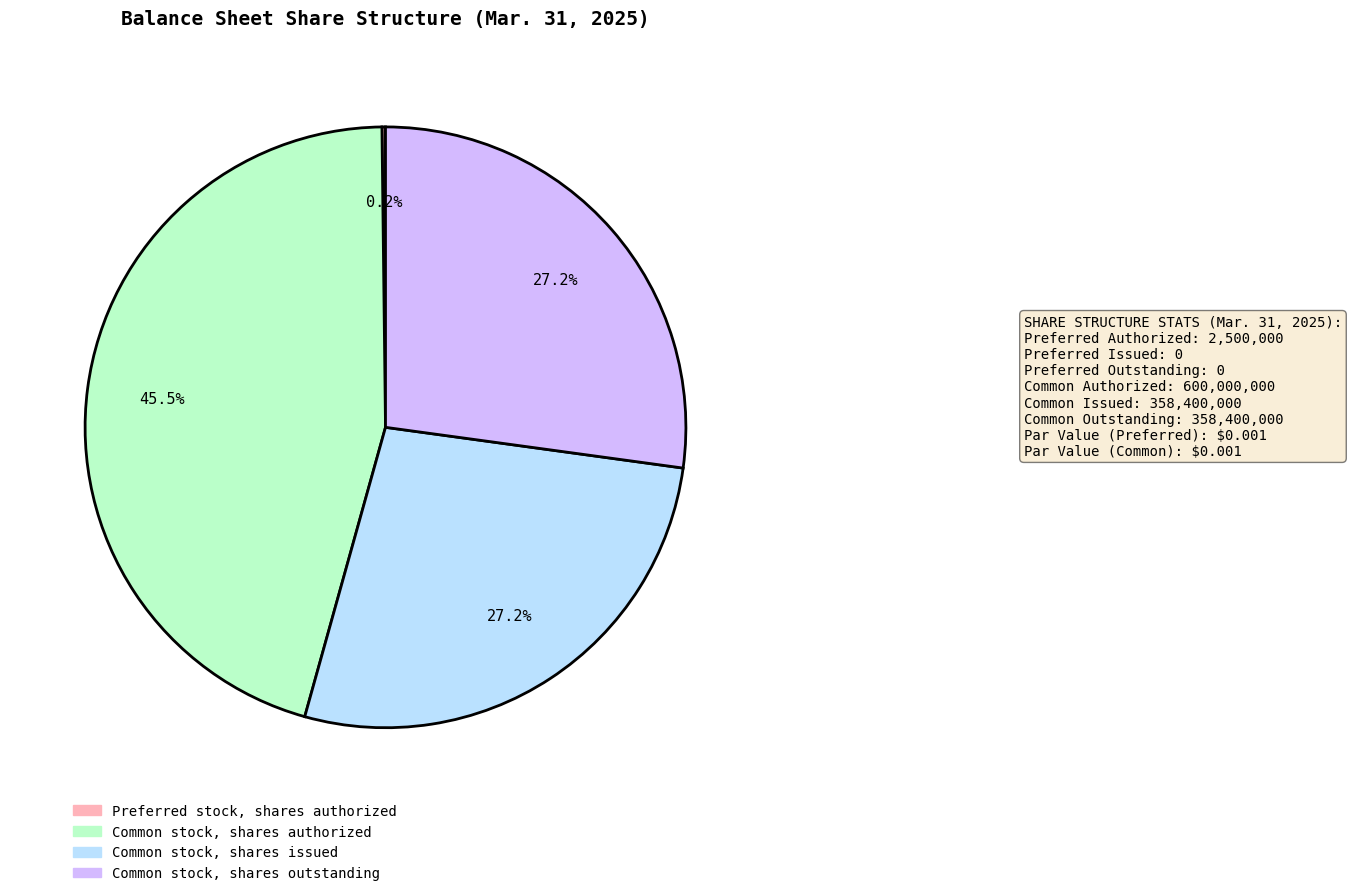

Does any single category account for the majority?

No